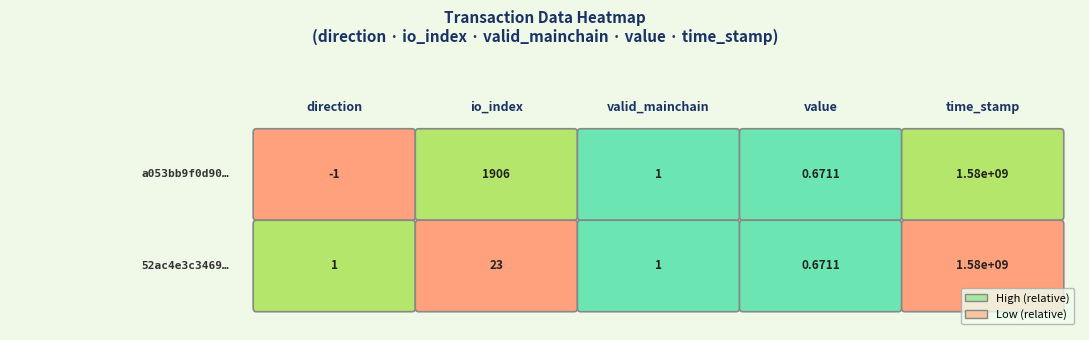

Which series has the largest total across all categories?

a053bb9f0d90692f8d45d52959690c49fcac3e8